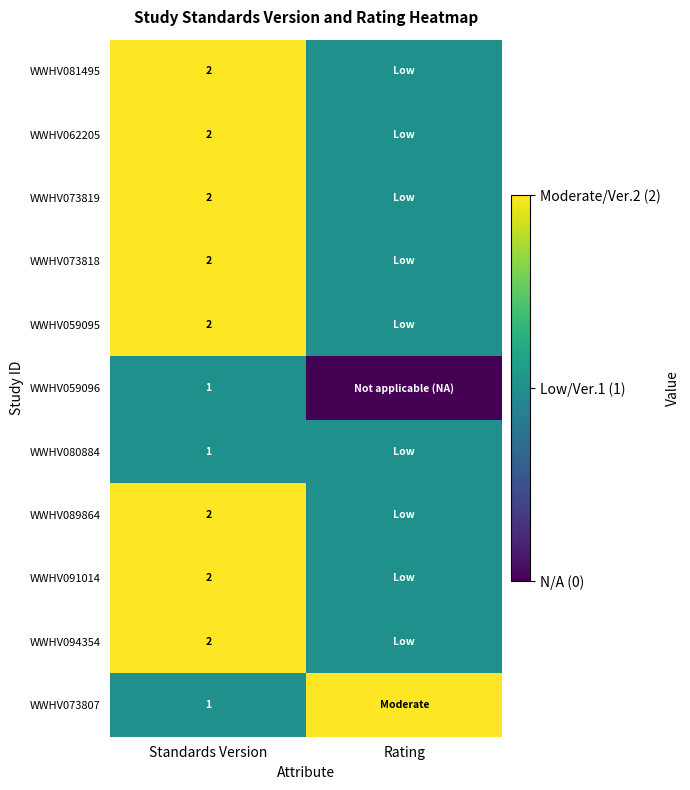

The WWHV081495 series shows 2 at Standards Version. True or false?

True